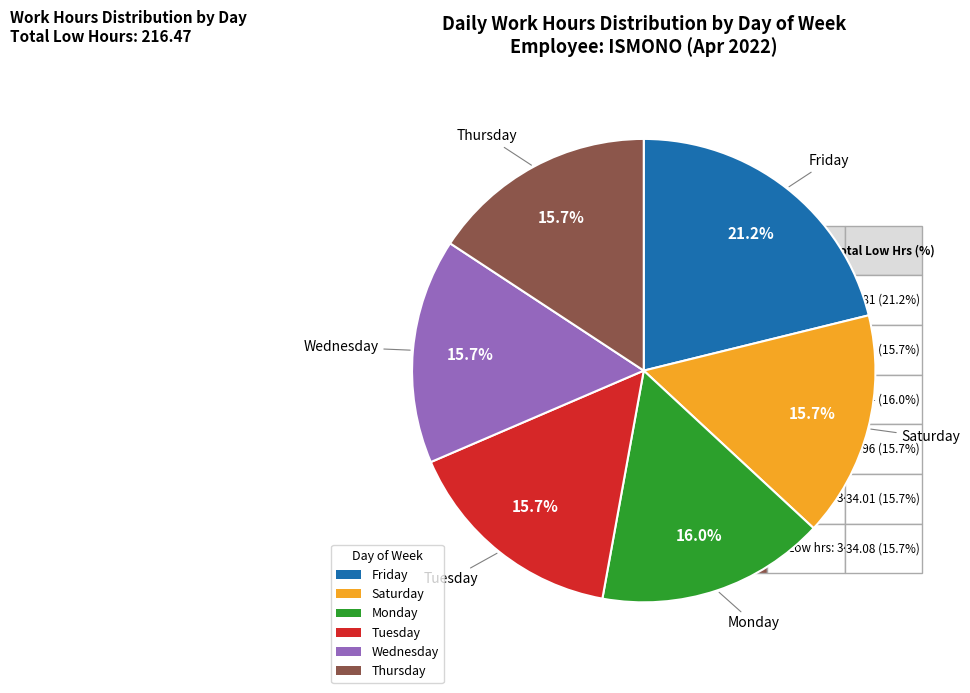

Does any single category account for the majority?

No